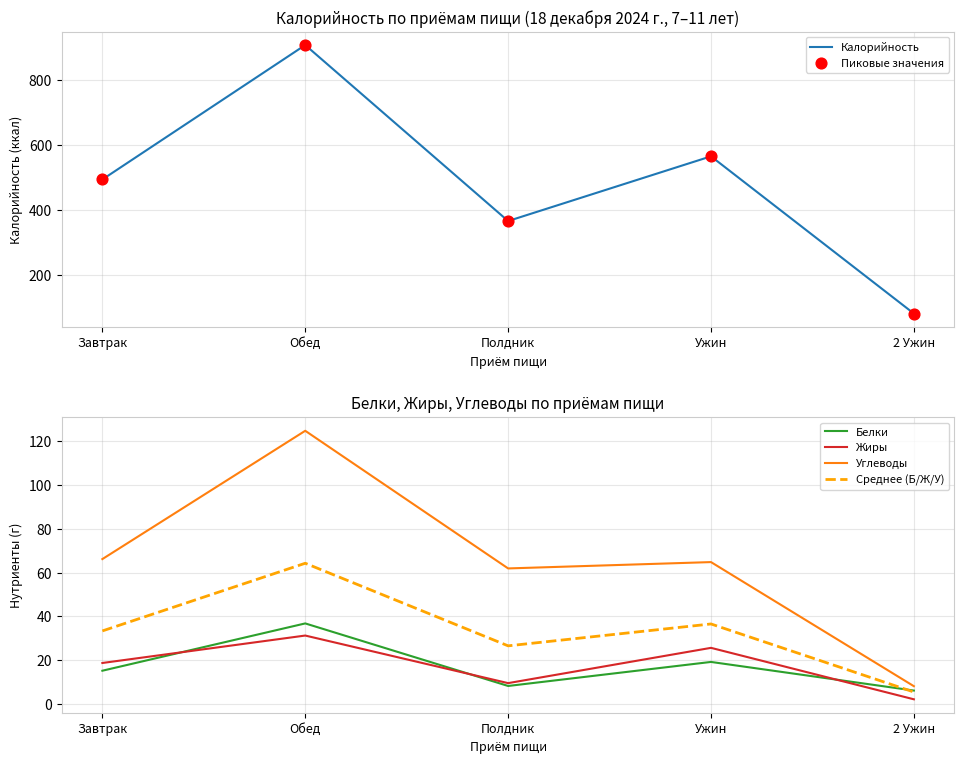

What are all the series names shown in the legend?

Калорийность, Пиковые значения, Белки, Жиры, Углеводы, Среднее (Б/Ж/У)